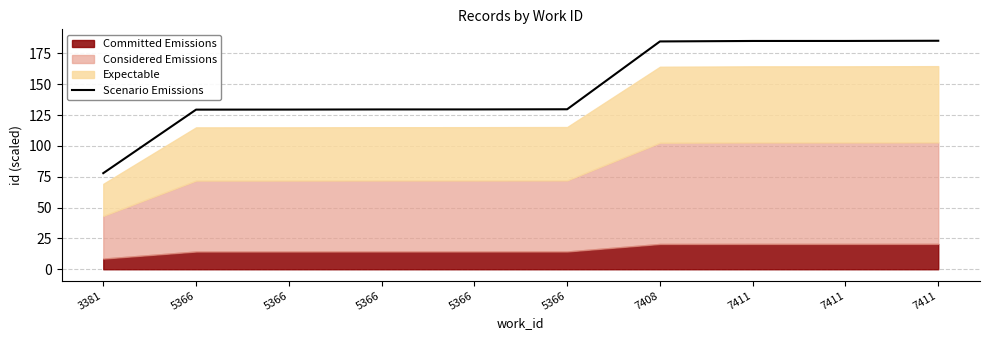

How many lines are shown in the chart?

1